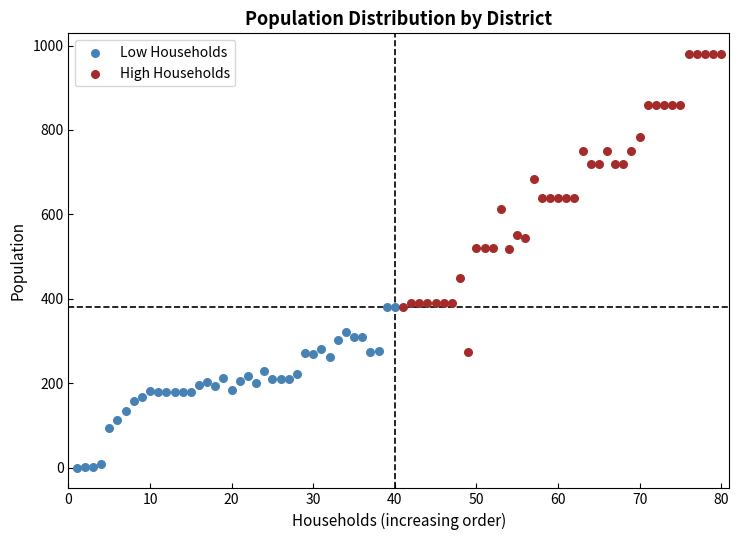

Which series has the largest Y range (max minus min)?

High Households